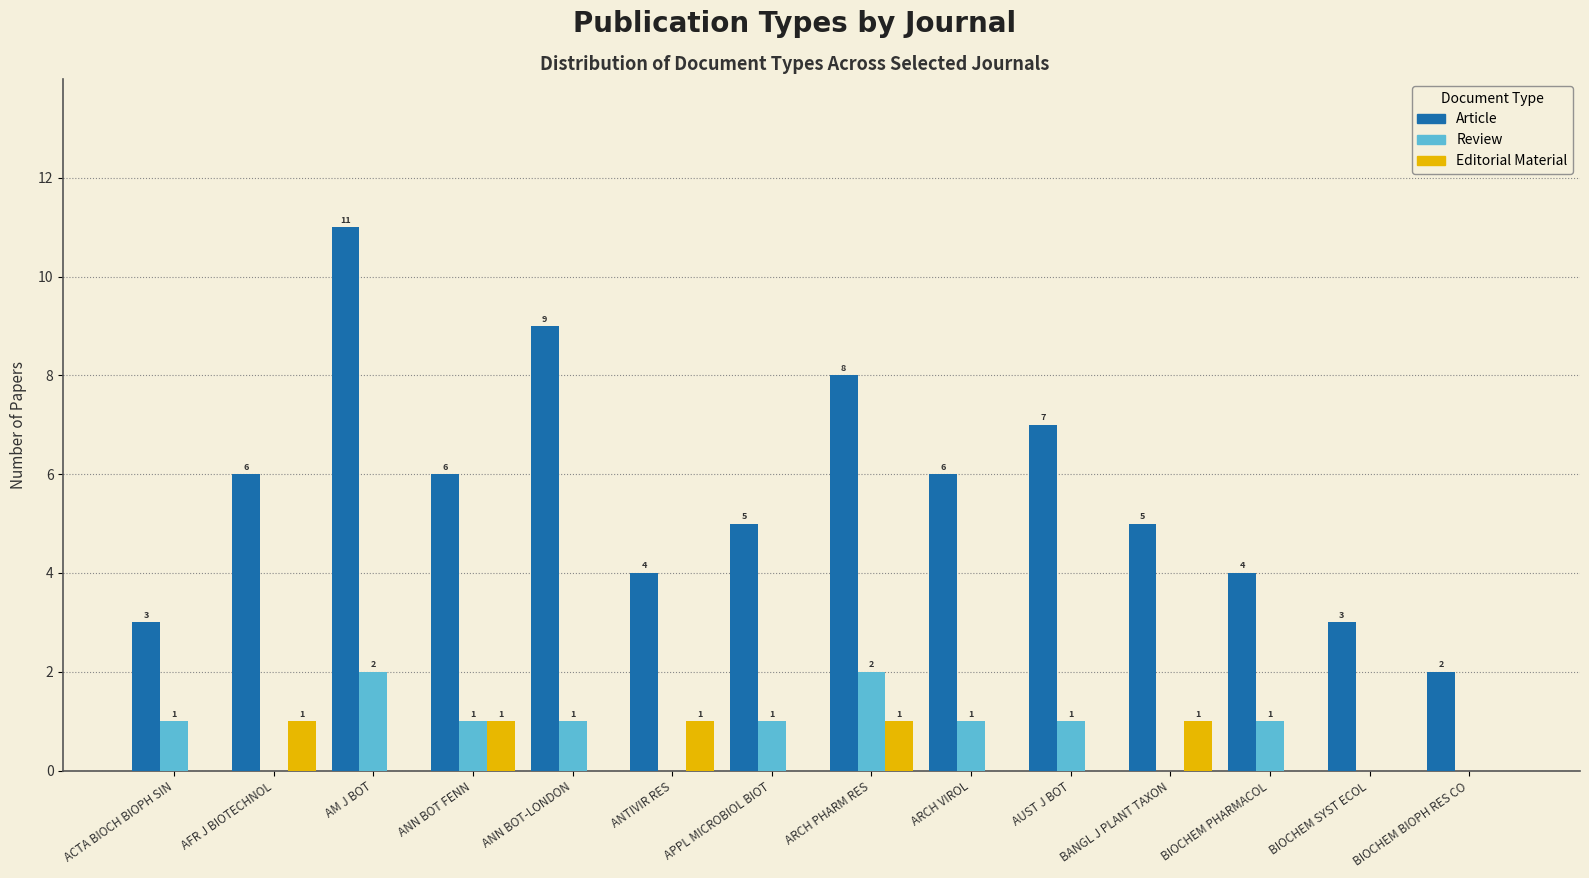

Reading left to right, list all the values displayed in this chart.

Article: 3	6	11	6	9	4	5	8	6	7	5	4	3	2
Review: 1	0	2	1	1	0	1	2	1	1	0	1	0	0
Editorial Material: 0	1	0	1	0	1	0	1	0	0	1	0	0	0